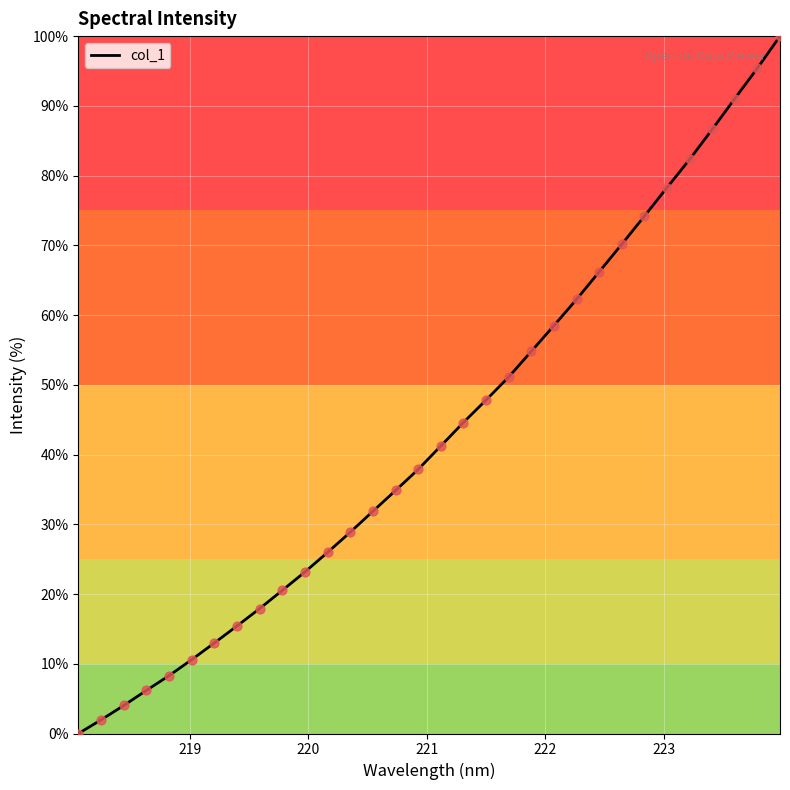

What is the maximum value shown in the chart?

100.0